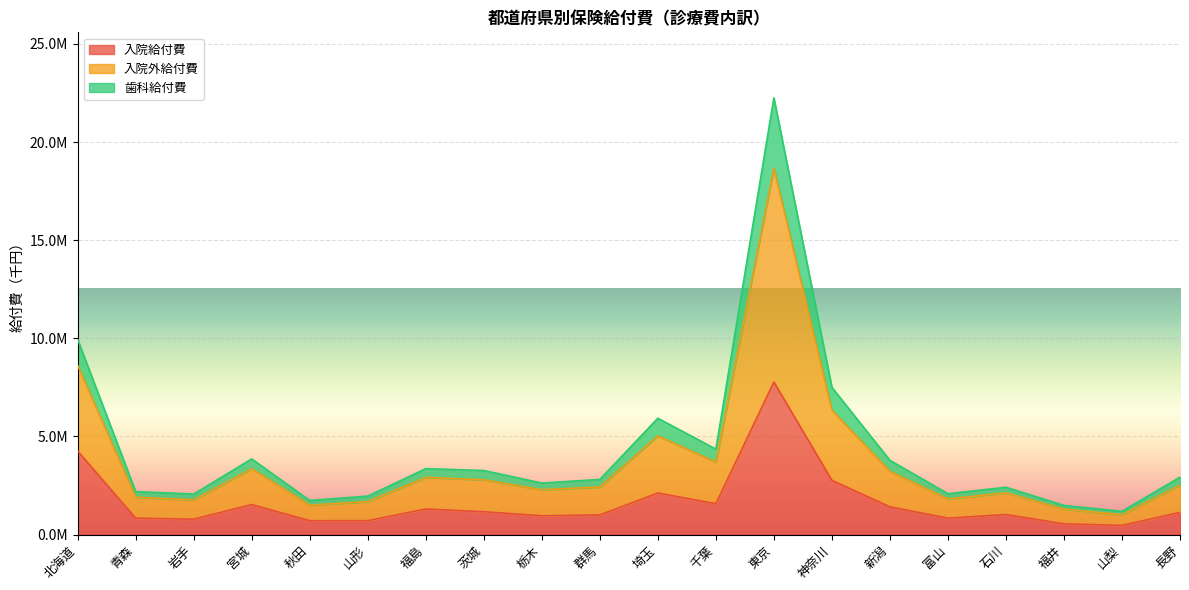

What is the difference between the highest and lowest values at 東京?

14478060.9